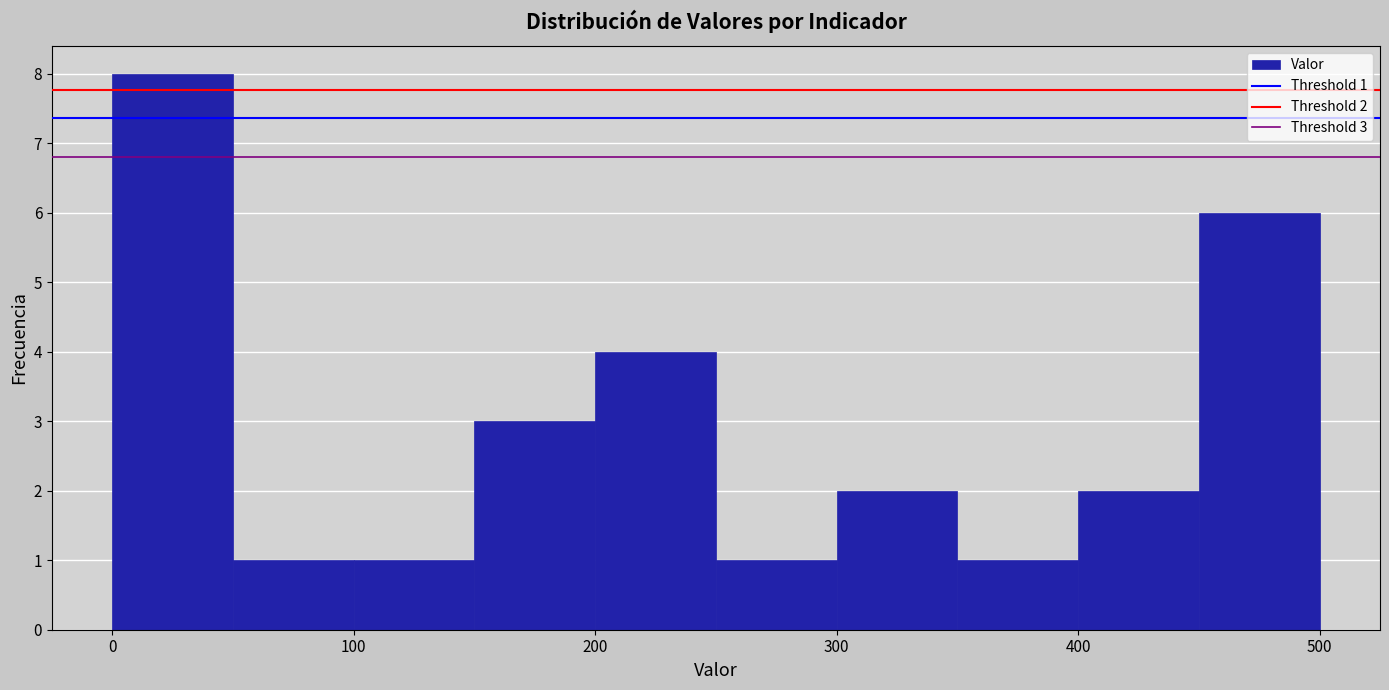

Which range on the x-axis has the tallest bar?

0 to 50